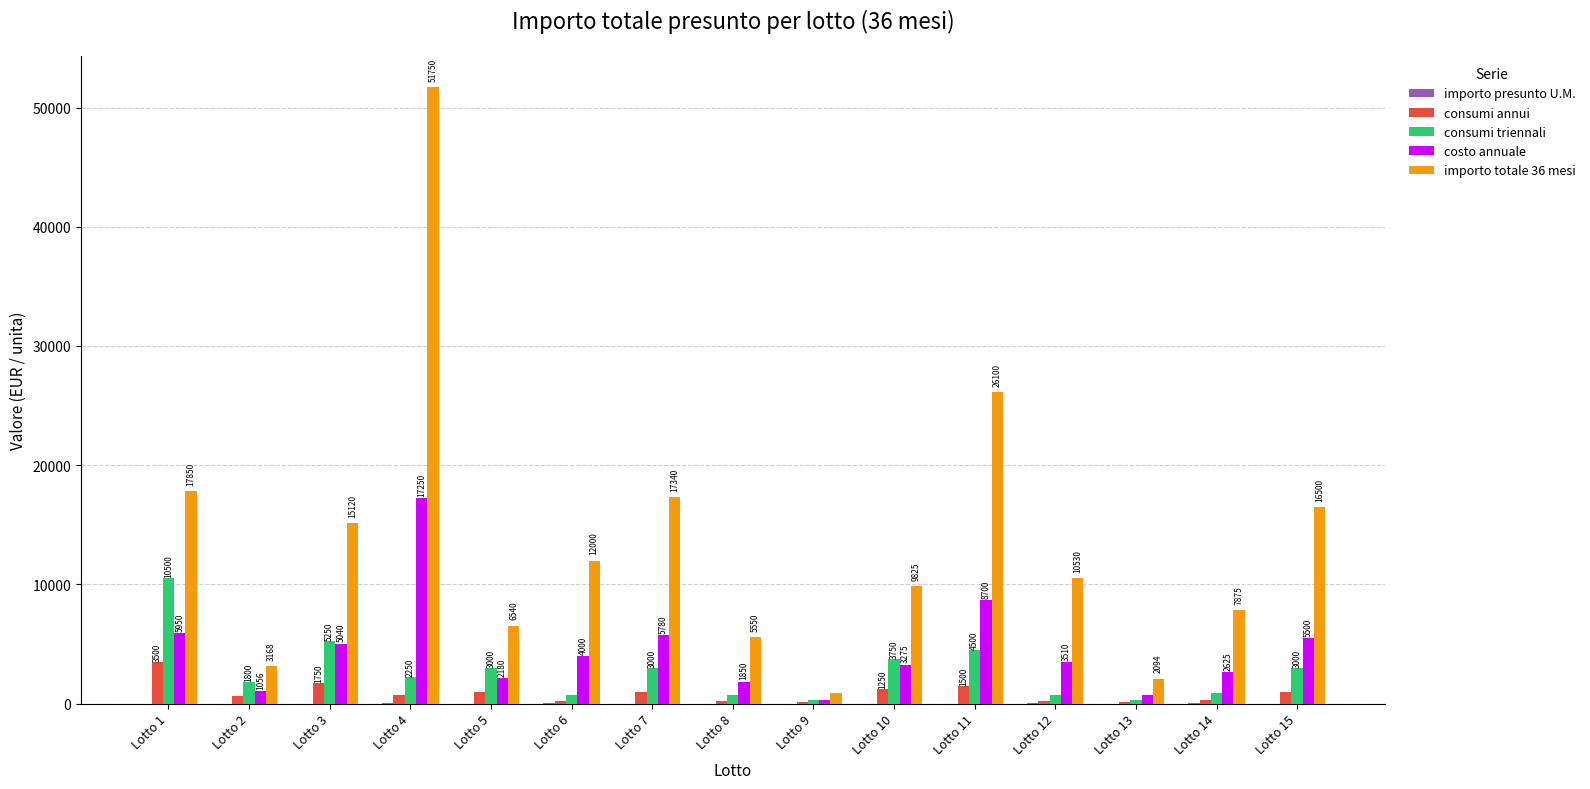

Which category has the highest value across all series?

Lotto 4